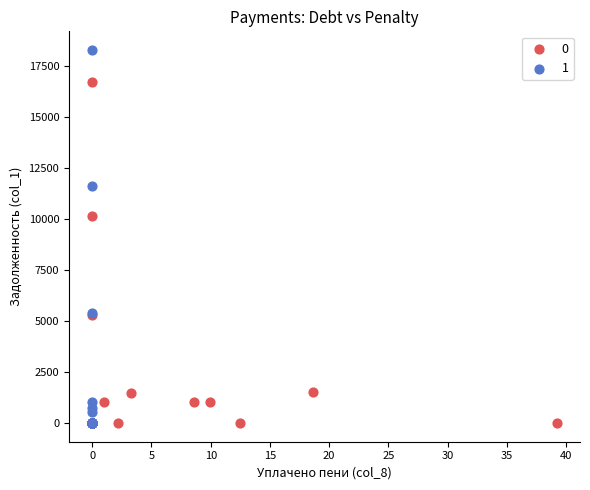

Which series has the widest spread of Y values?

1